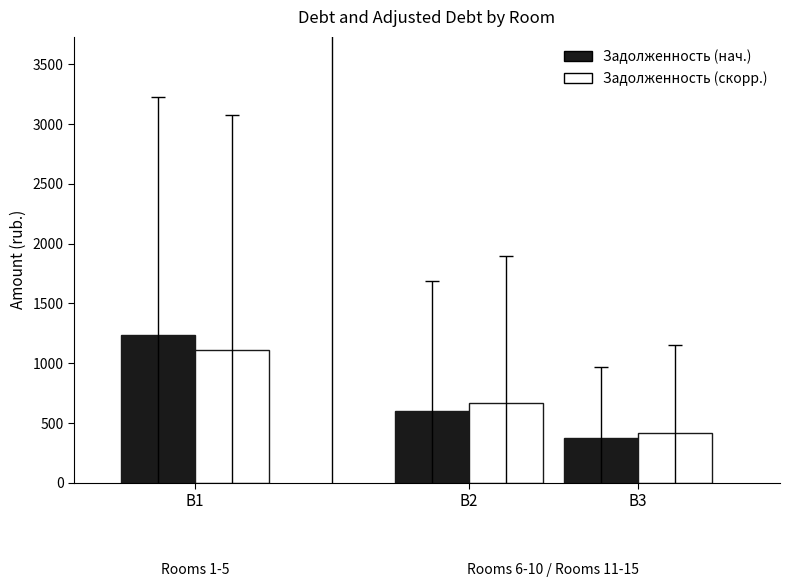

Reading left to right, extract all data points from this chart.

Задолженность (нач.): 1236.6	596.1	369.9
Задолженность (скорр.): 1106.7	666.0	415.4